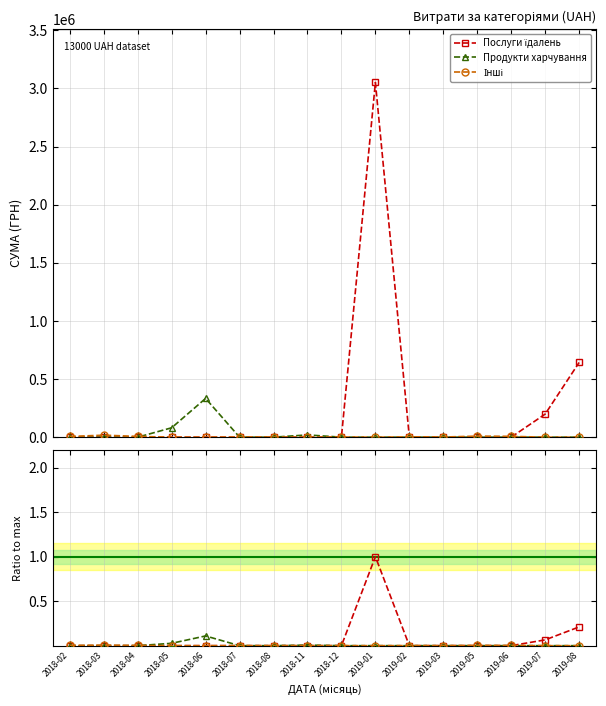

Which series has the largest total across all categories?

Послуги їдалень